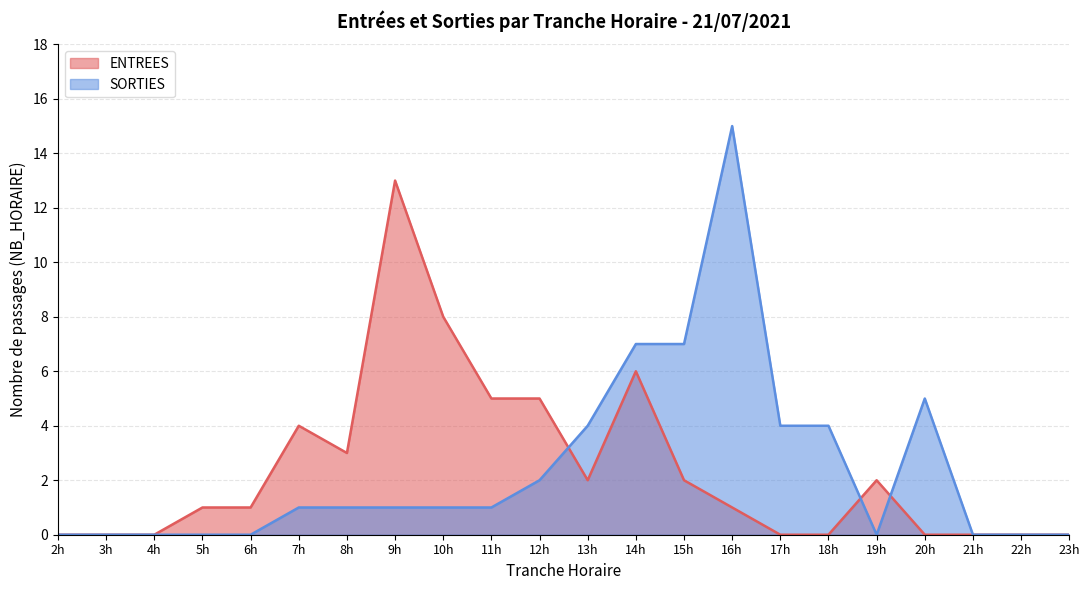

At which label is ENTREES closest to 6?

14h